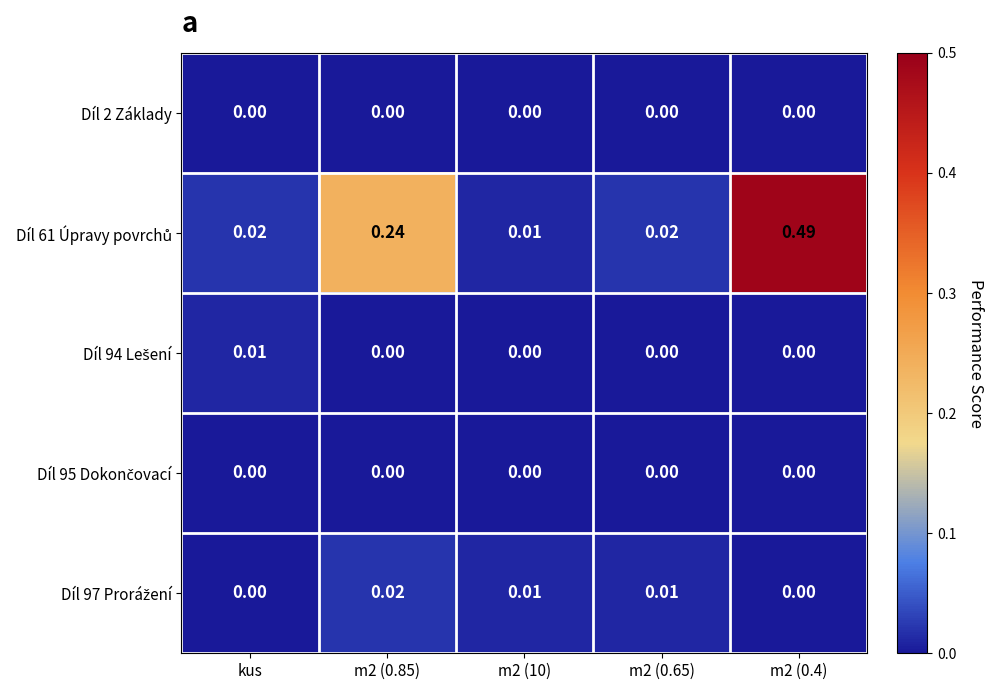

At how many categories does at least one series exceed 0?

5